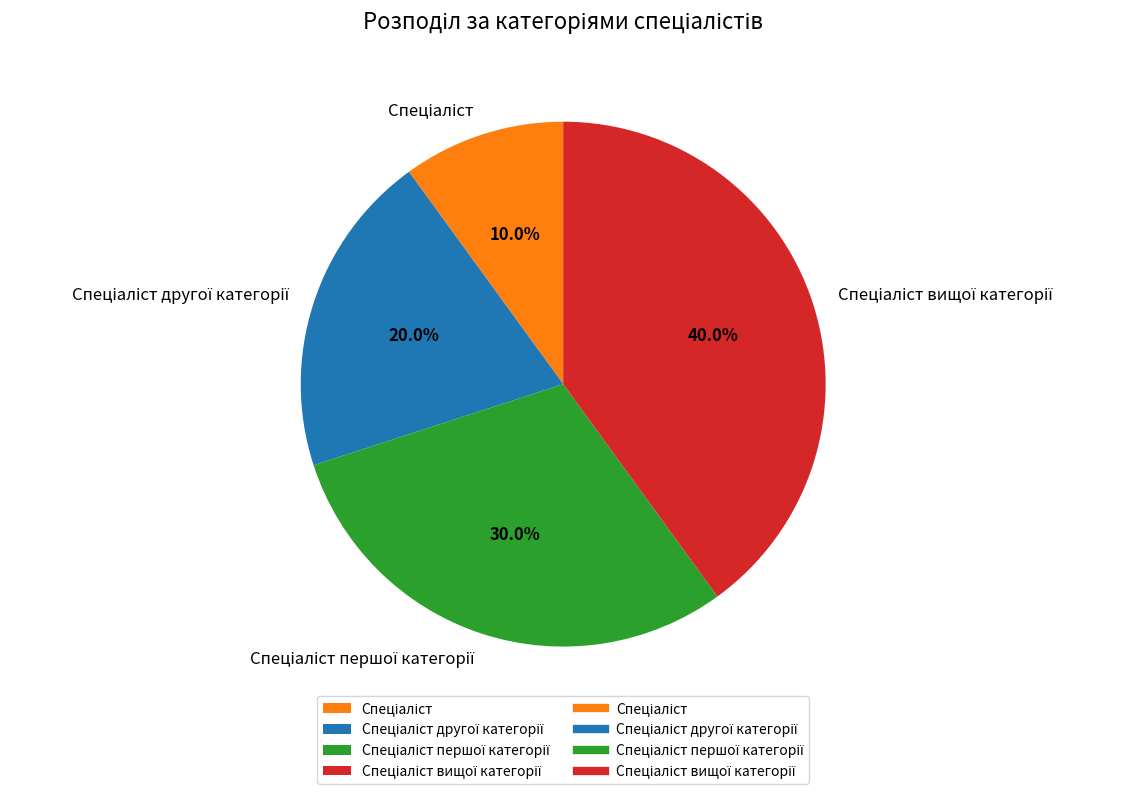

Count the number of slices in the pie.

4